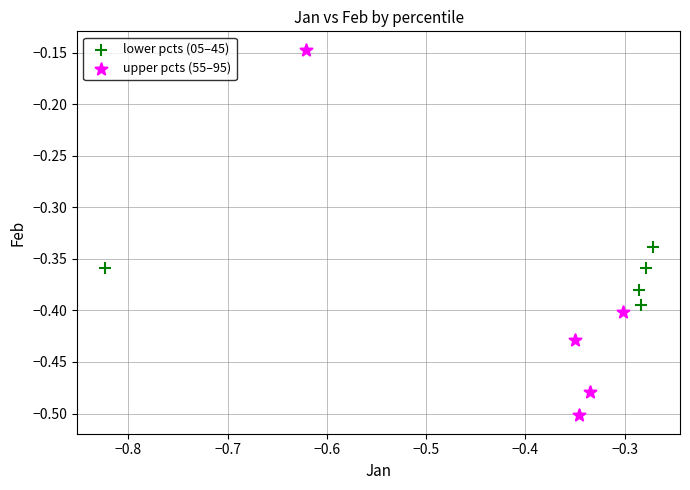

Which series reaches the maximum Y coordinate?

upper pcts (55–95)